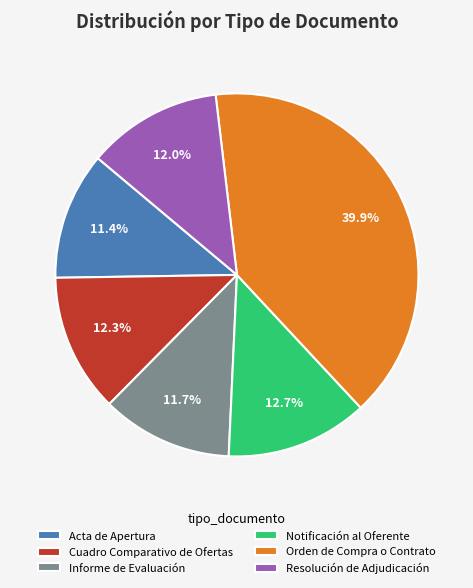

How many segments does this pie chart have?

6